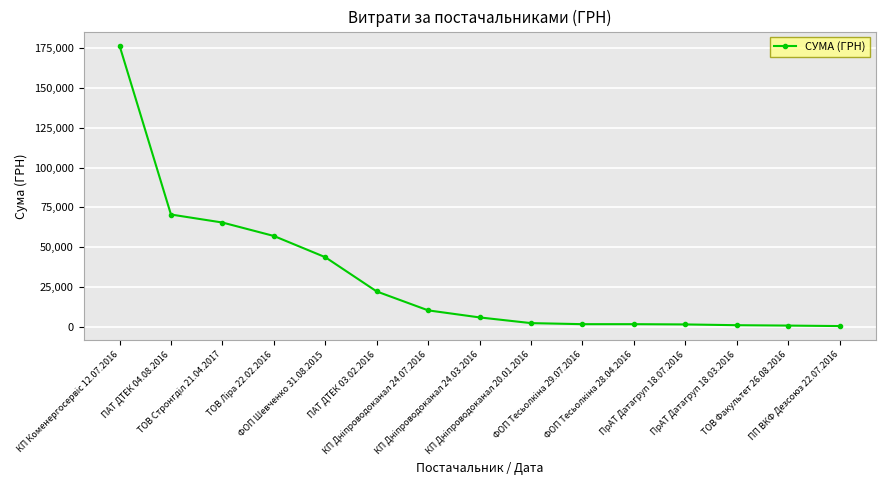

The chart shows a value of 70492.6 at ПАТ ДТЕК 04.08.2016. True or false?

True